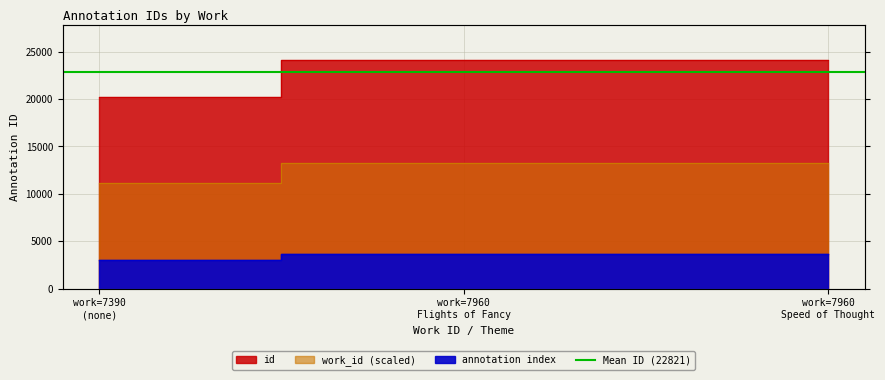

What is the difference between the second highest and minimum values?

2180.2